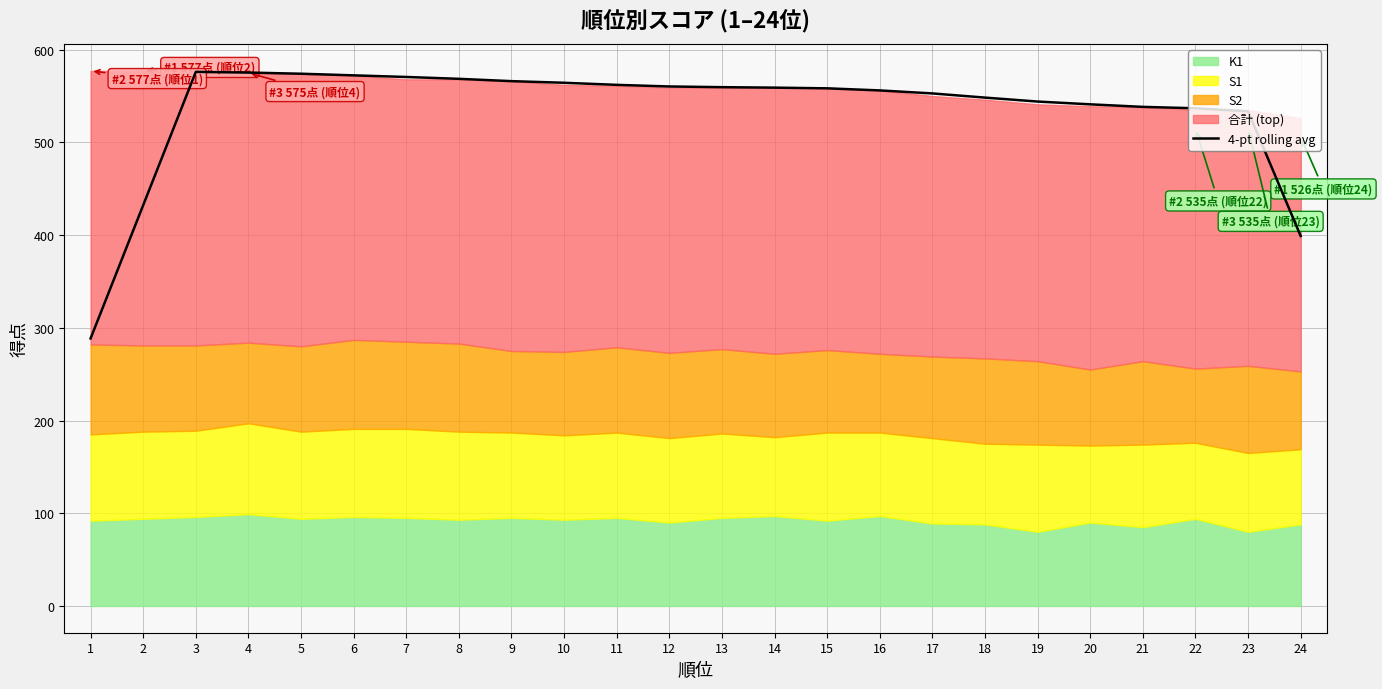

True or false: 4-pt rolling avg has a value of 350.6 at 18.

False